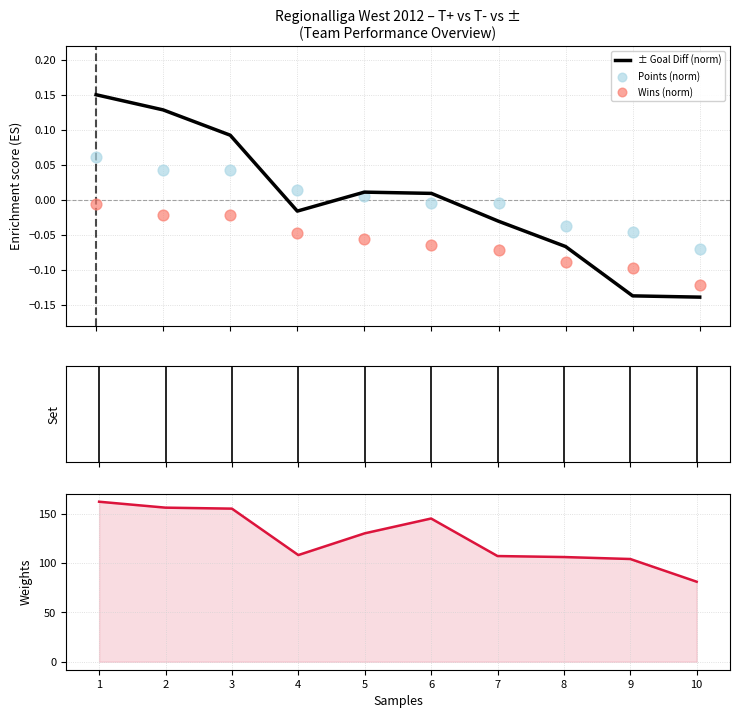

At how many categories does at least one series exceed 98?

9